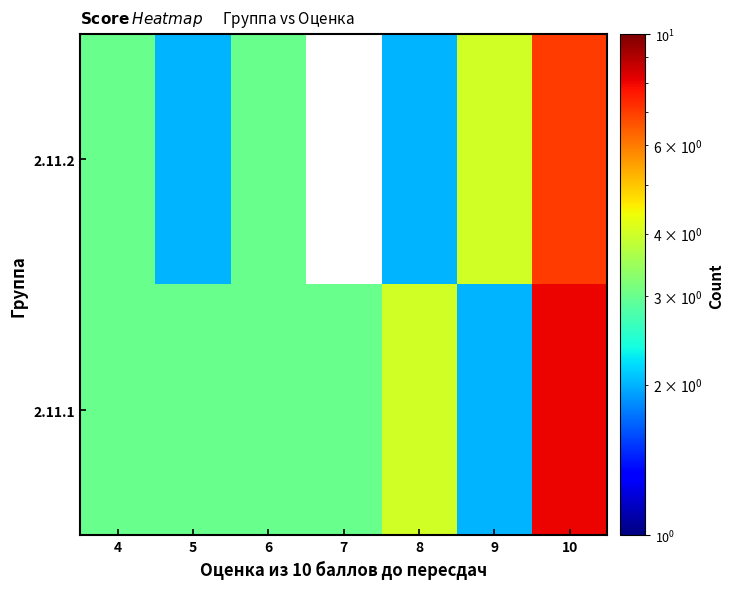

Reading right to left, extract all data points from this chart.

2.11.1: 10=8	9=2	8=4	7=3	6=3	5=3	4=3
2.11.2: 10=7	9=4	8=2	7=0	6=3	5=2	4=3